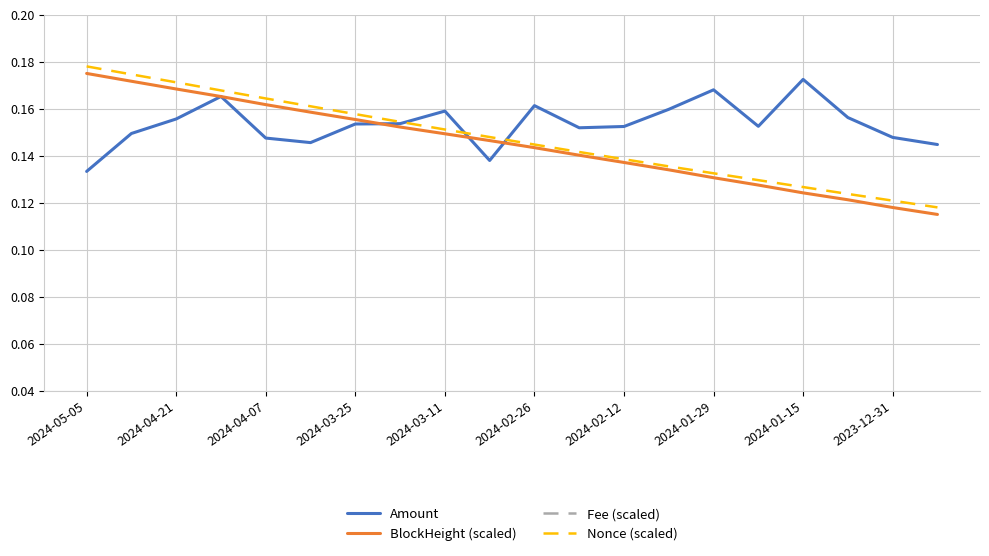

At which label does BlockHeight (scaled) reach its peak?

2024-05-05